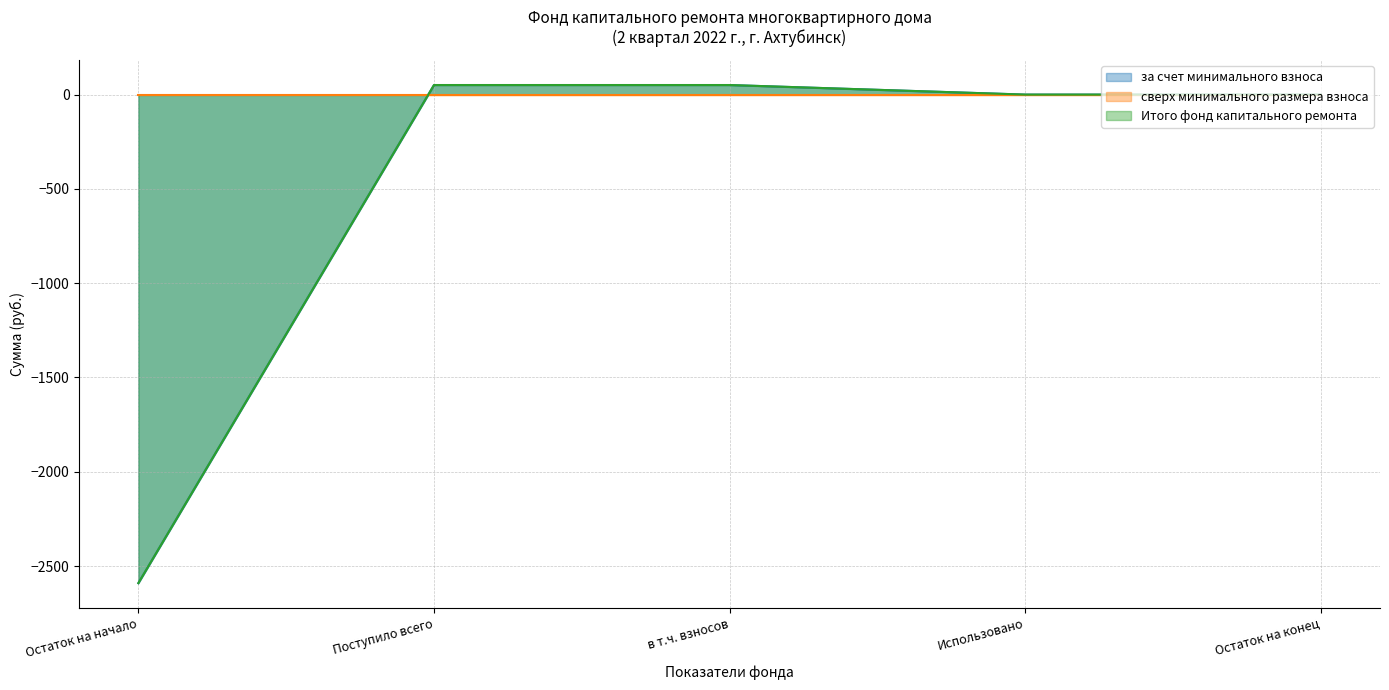

What is the average value of the за счет минимального взноса series?

-497.9